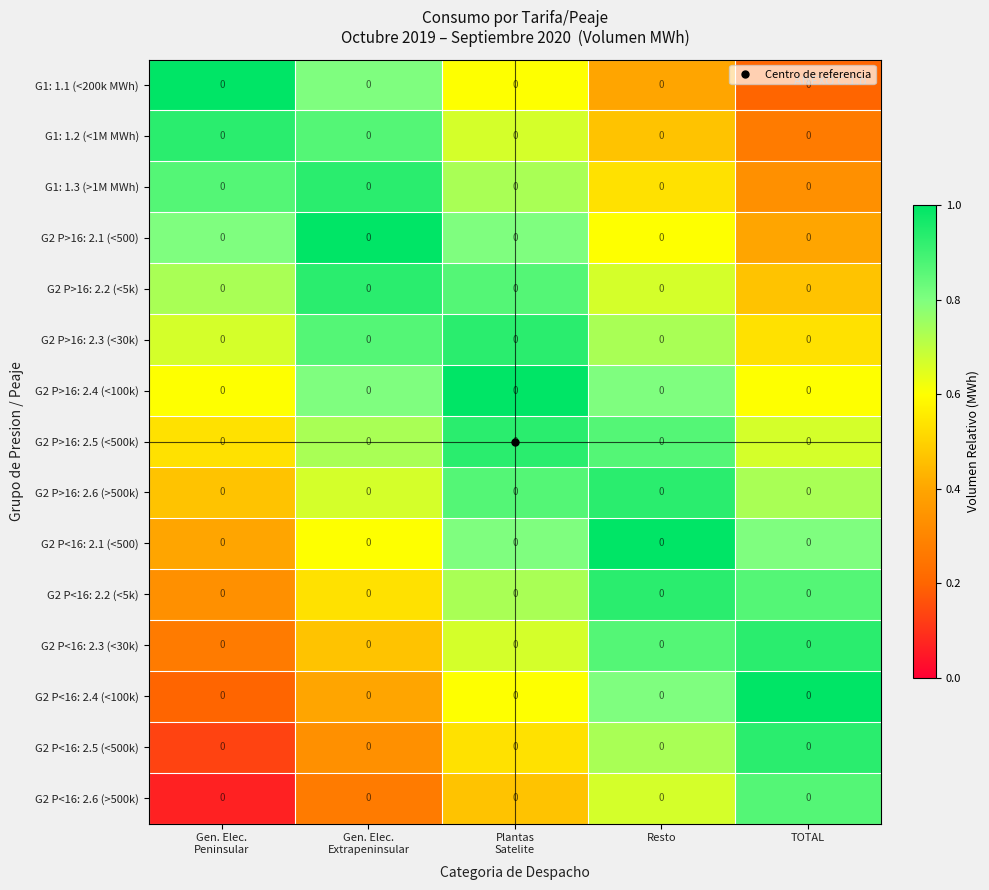

Which category has the lowest value in the G2 P<16: 2.3 (<30k) series?

Gen. Elec. Peninsular